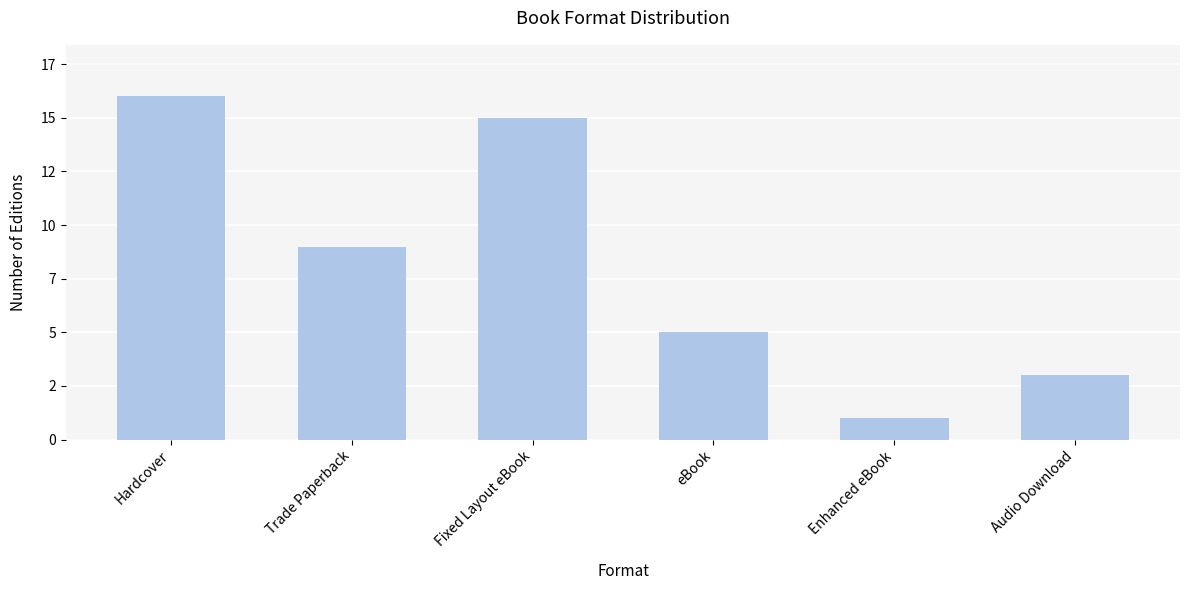

What is the change in value from Trade Paperback to Audio Download?

-6